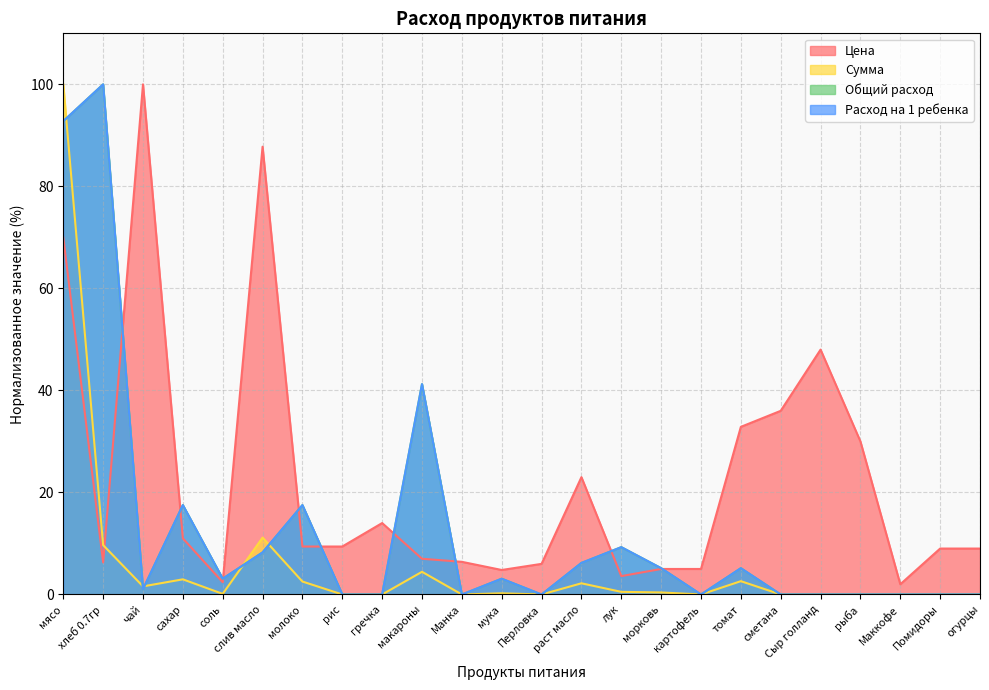

Is it true that Цена equals 23.0 at раст масло?

True